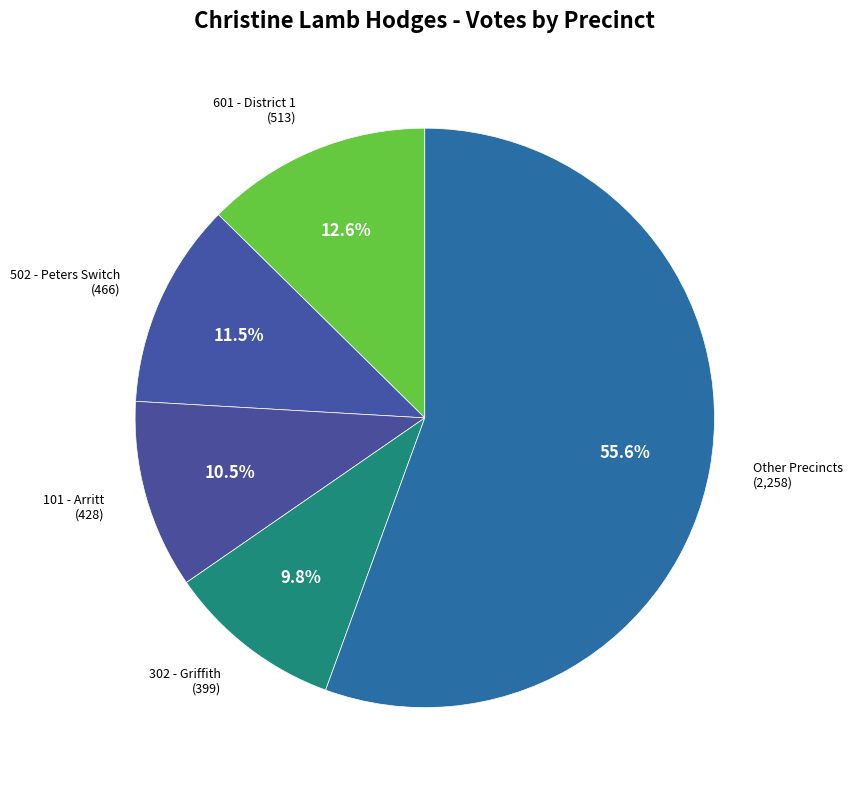

How many segments does this pie chart have?

5